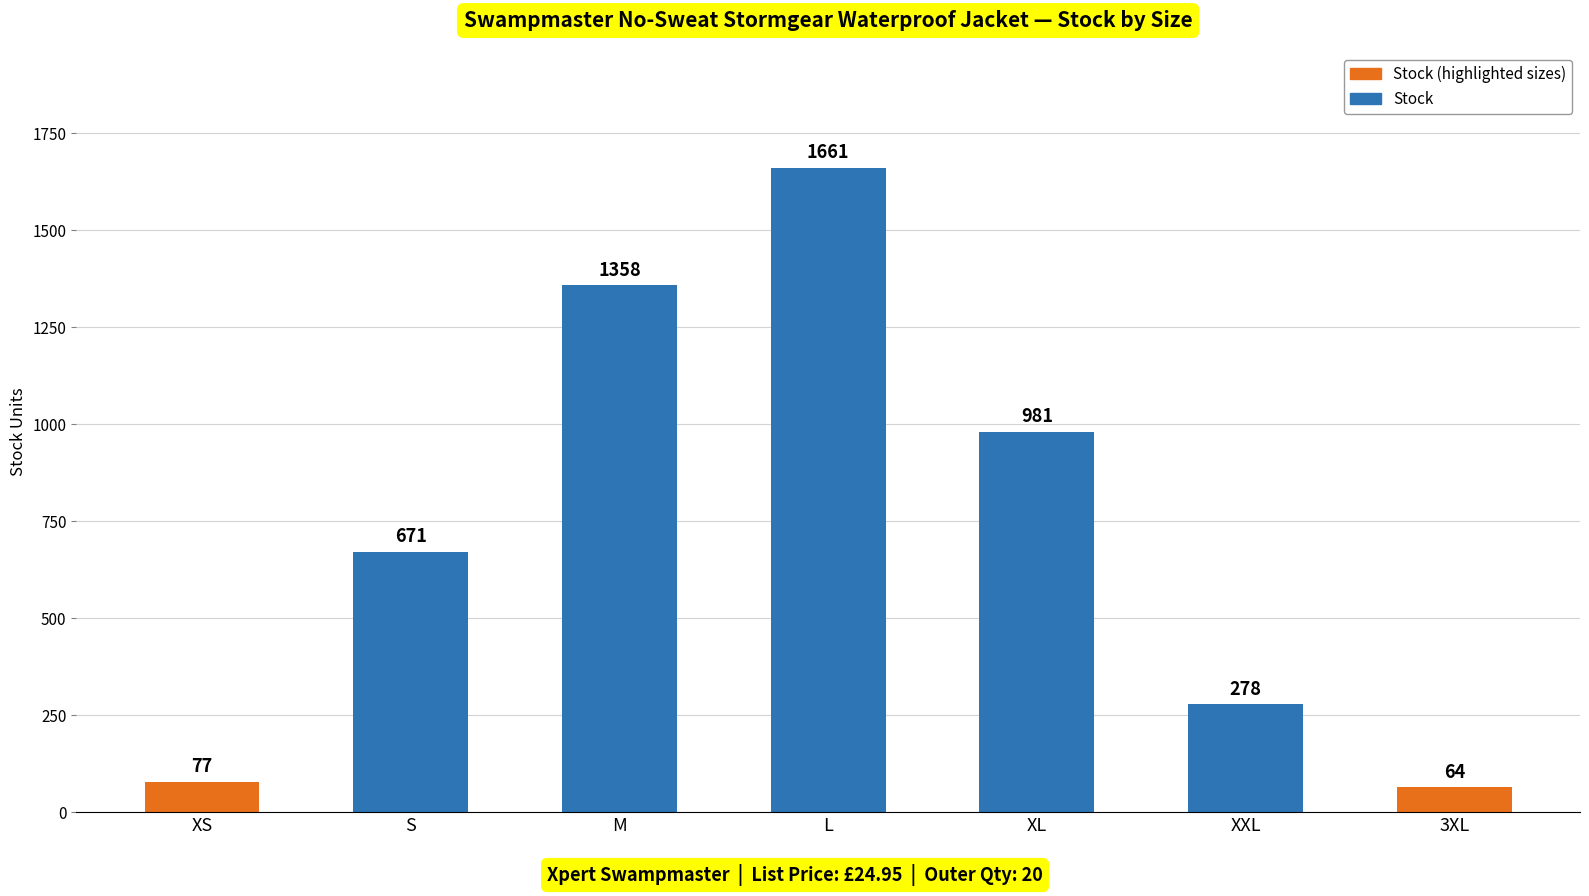

What is the greatest value displayed?

1661